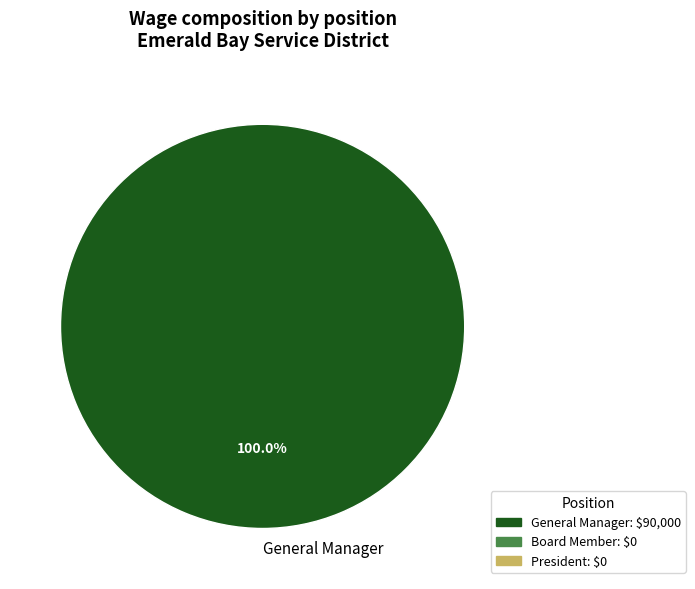

Which slice represents more than half of the pie?

General Manager